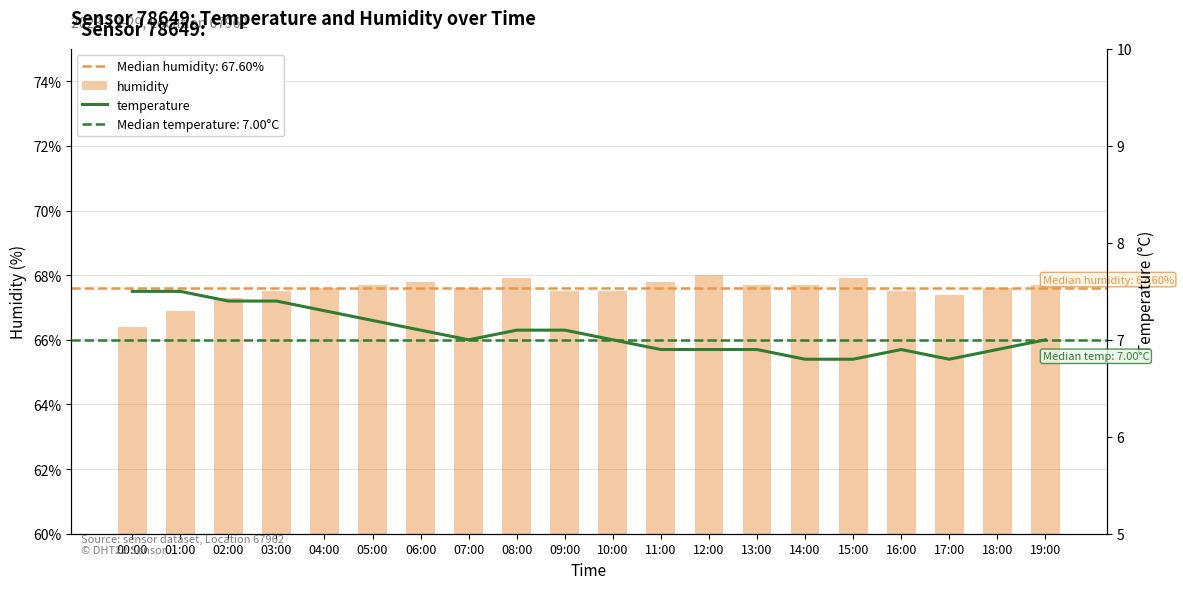

At which category is the sum across all series the highest?

08:00